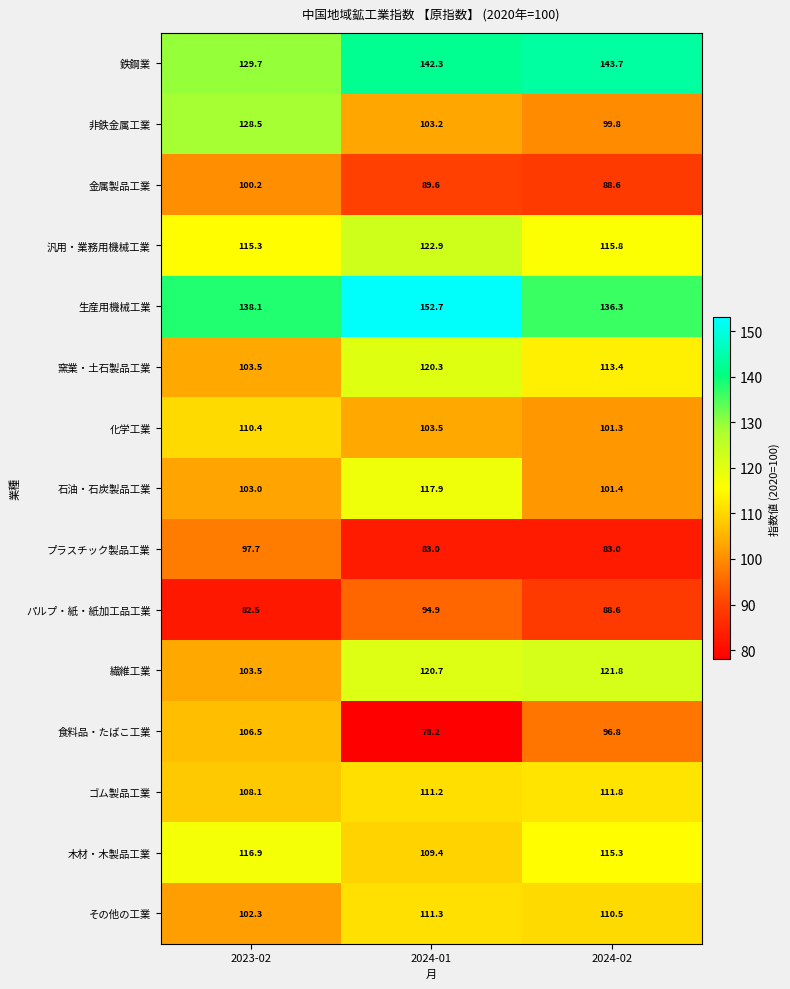

What is the difference between the maximum and second lowest values in the その他の工業 series?

0.8